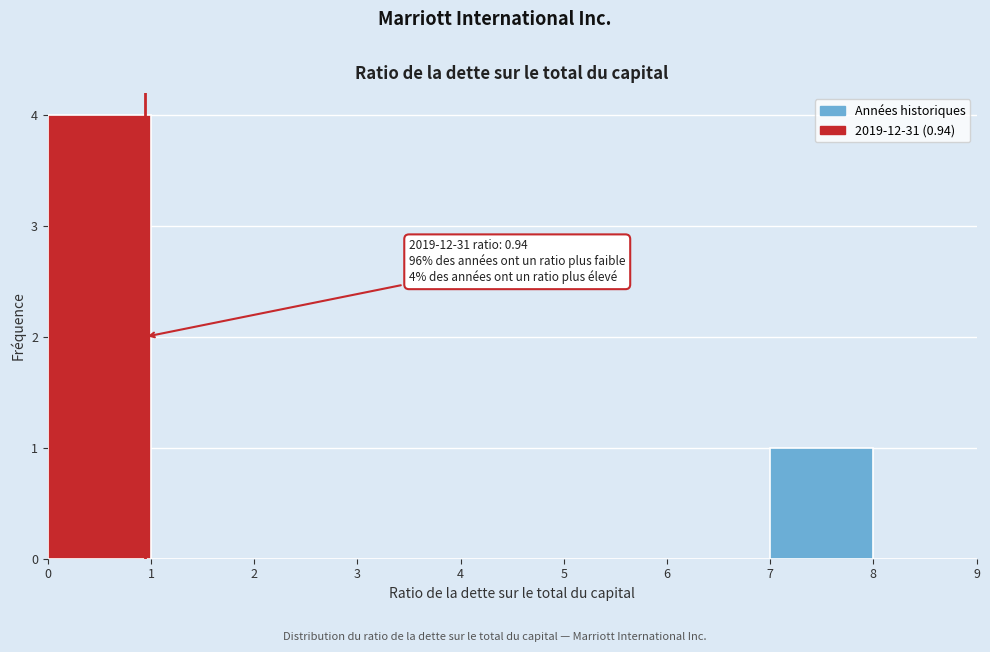

Which range on the x-axis has the tallest bar?

0 to 1